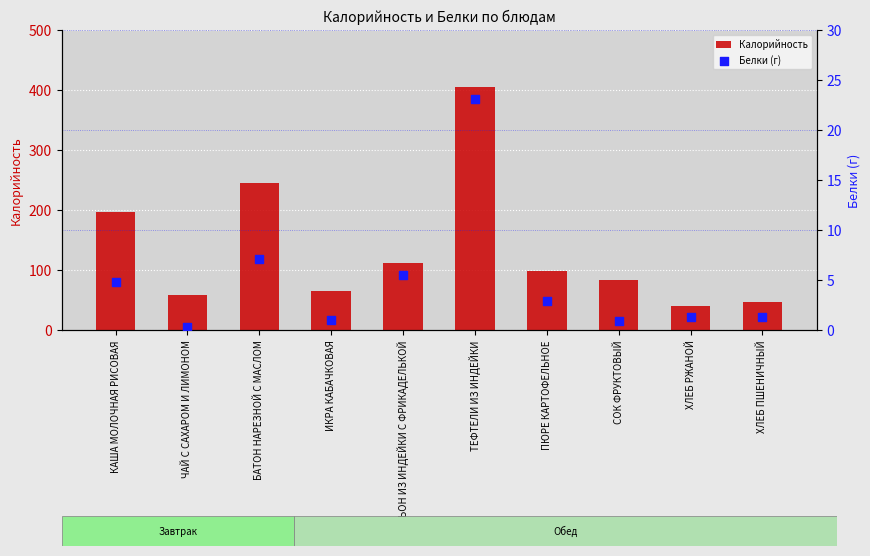

At how many categories does at least one series exceed 71?

6